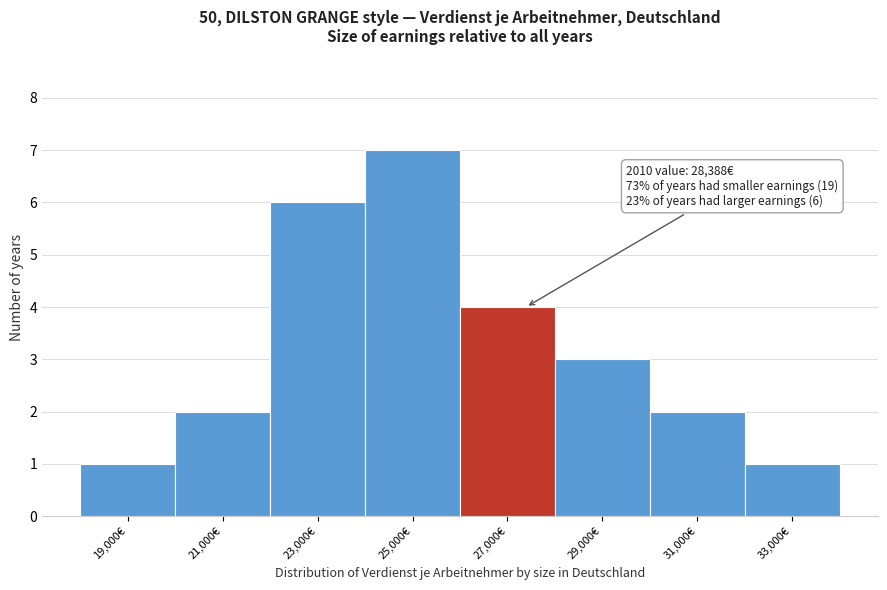

Reading right to left, extract all data points from this chart.

33,000€=1	31,000€=2	29,000€=3	27,000€=4	25,000€=7	23,000€=6	21,000€=2	19,000€=1